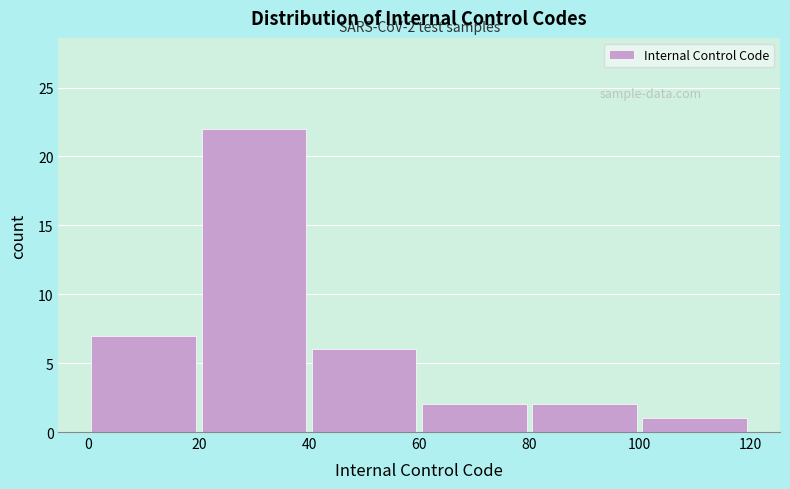

Over which range of the x-axis is the bar tallest?

20 to 40